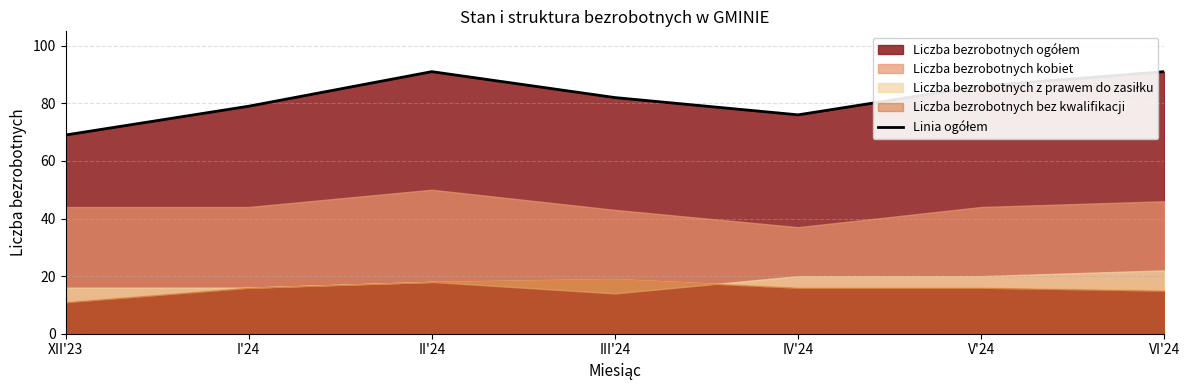

How many lines are shown in the chart?

1